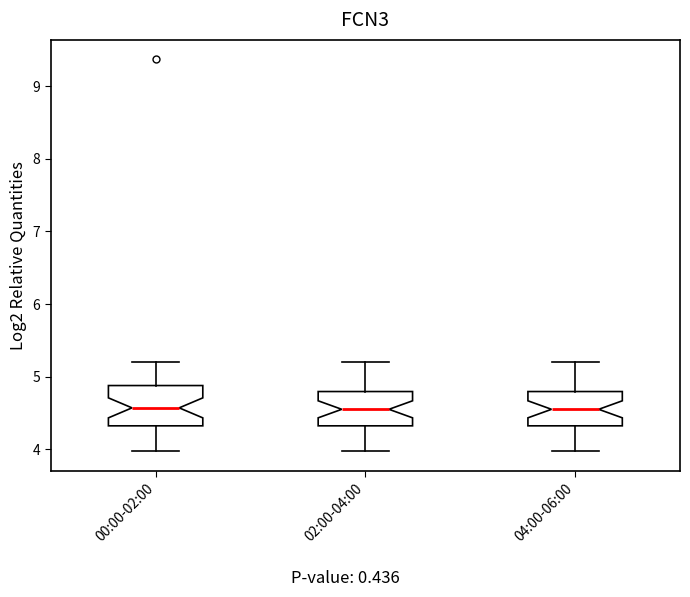

Reading left to right, transcribe this box plot: for each box, give where its median line is, the range the box spans, and where its two whiskers end, as read against the y-axis. The values are not printed on the chart, so give them approximately, as read against the axis.

00:00-02:00: median 4.6, box 4.3 to 4.9, whiskers 4.0 to 5.2
02:00-04:00: median 4.6, box 4.3 to 4.8, whiskers 4.0 to 5.2
04:00-06:00: median 4.6, box 4.3 to 4.8, whiskers 4.0 to 5.2